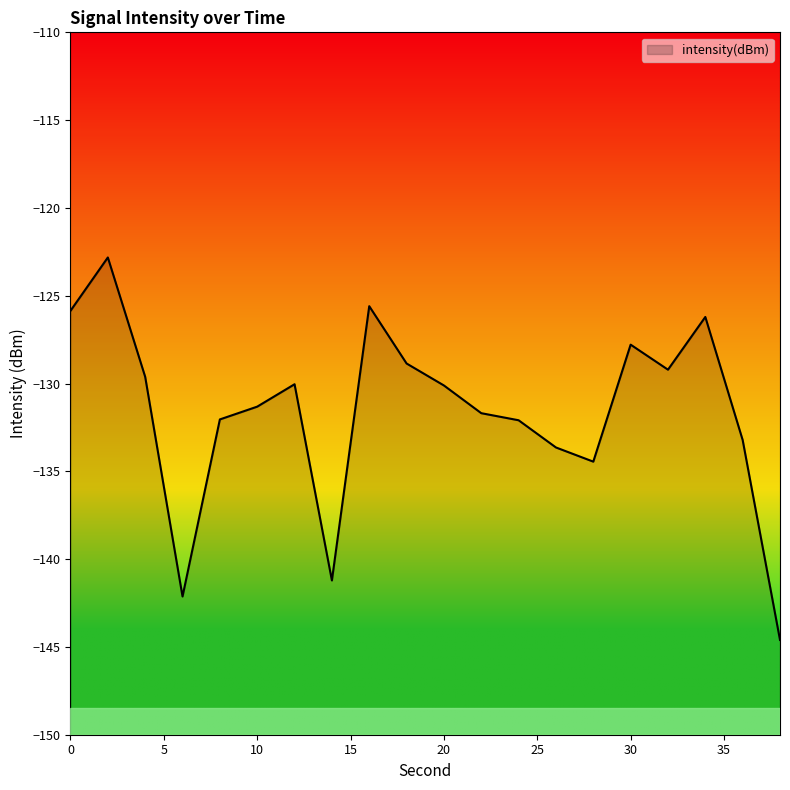

Which label corresponds to the largest value in the chart?

2